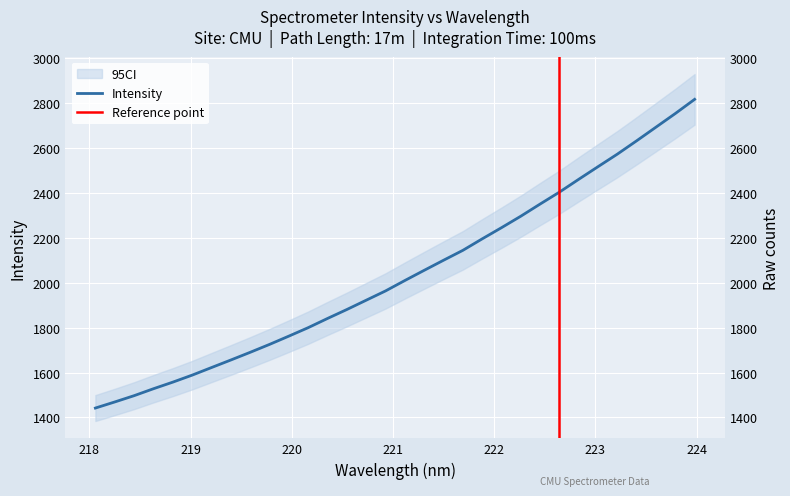

List the labels in order of value, largest first.

223.9802, 223.7895, 223.5987, 223.408, 223.2172, 223.0264, 222.8355, 222.6447, 222.4538, 222.263, 222.0721, 221.8812, 221.6902, 221.4993, 221.3083, 221.1174, 220.9264, 220.7354, 220.5444, 220.3533, 220.1623, 219.9712, 219.7801, 219.589, 219.3979, 219.2067, 219.0156, 218.8244, 218.6332, 218.442, 218.2508, 218.0596